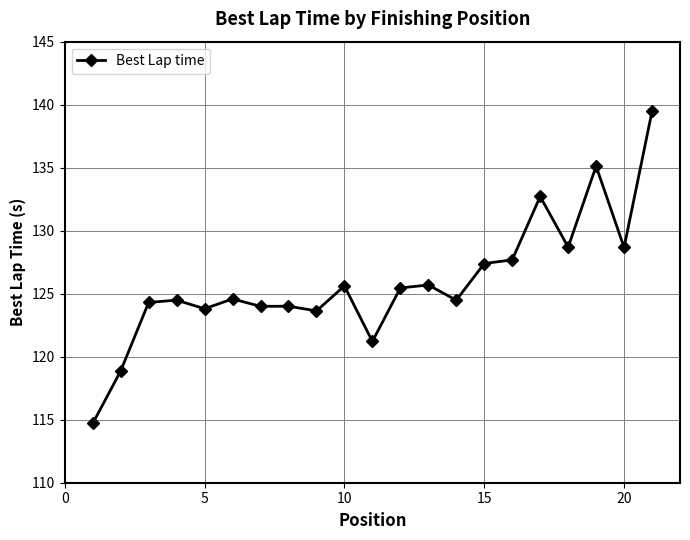

What is the sum of all values?

2644.6